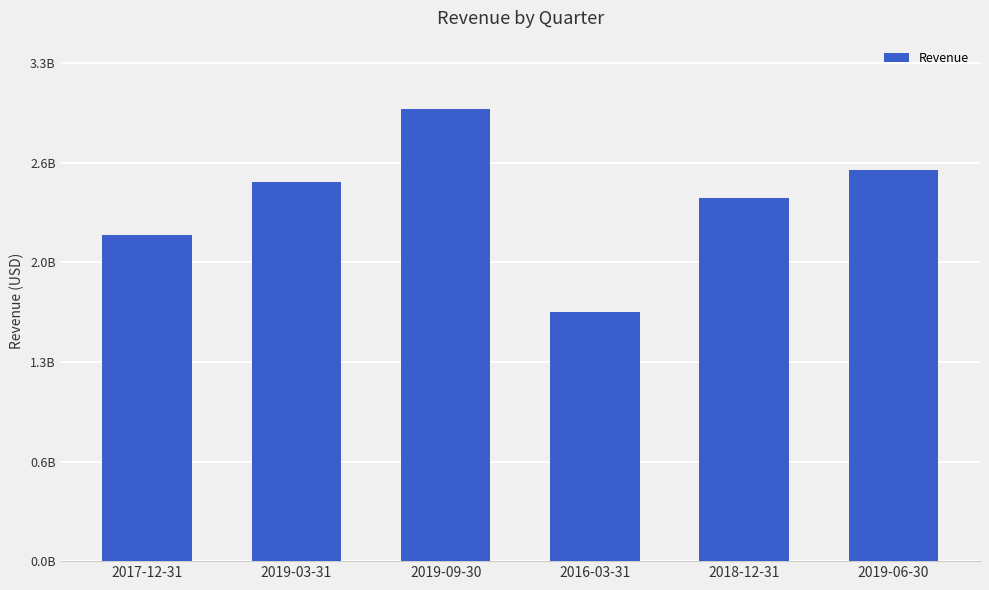

At which label is the value closest to 2349650000?

2018-12-31